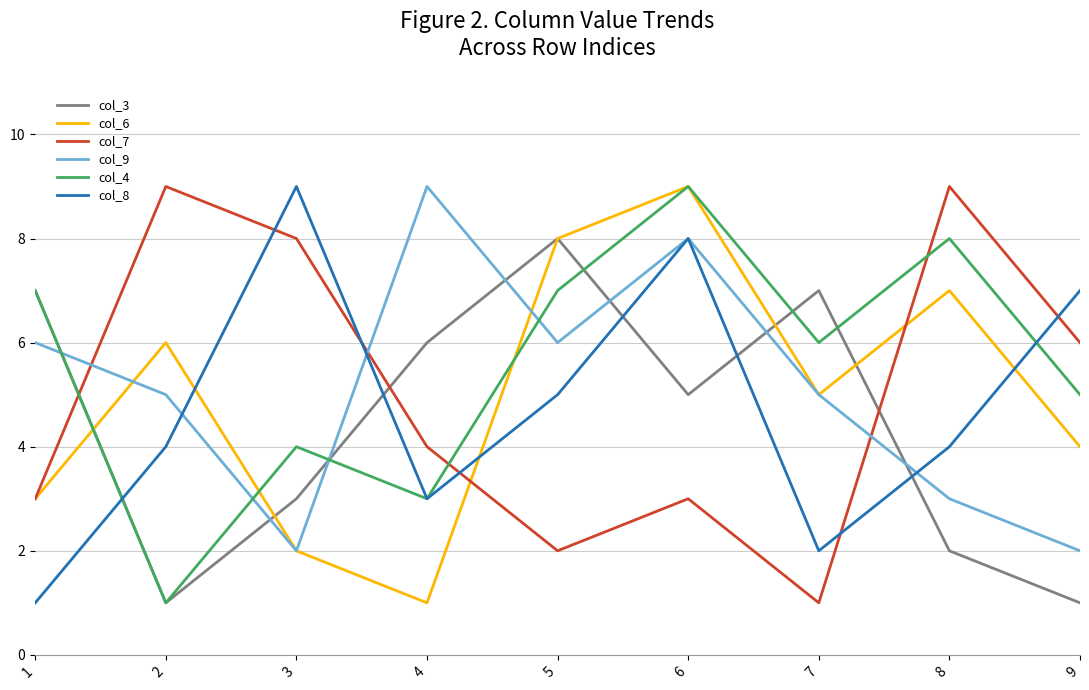

What is the total value across all series at 7?

26